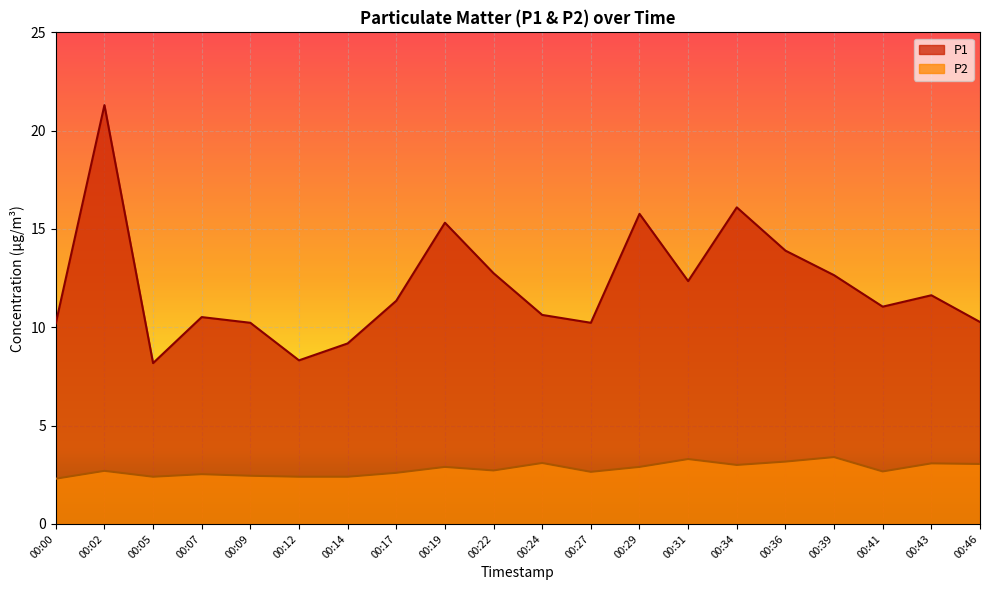

Rank the series by their average value, from lowest to highest.

P2, P1